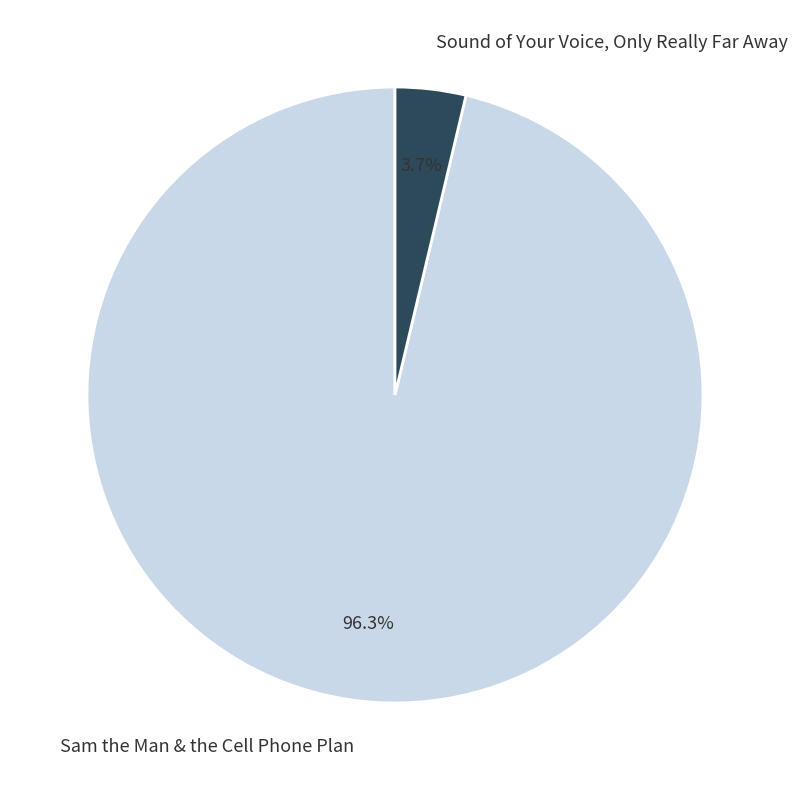

Does Sound of Your Voice, Only Really Far Away account for over 50% of the chart?

No